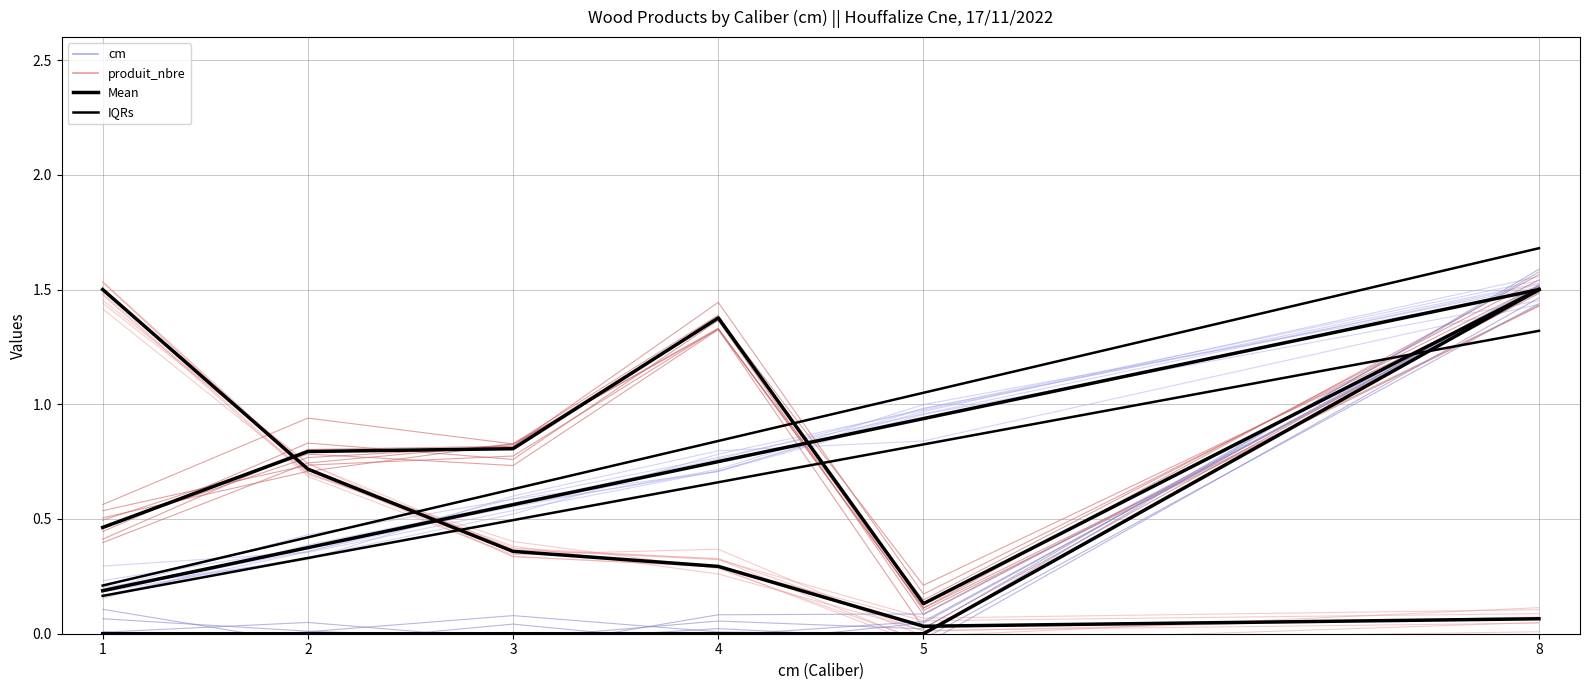

The value of produit_nbre at 5 is -0.0. True or false?

True